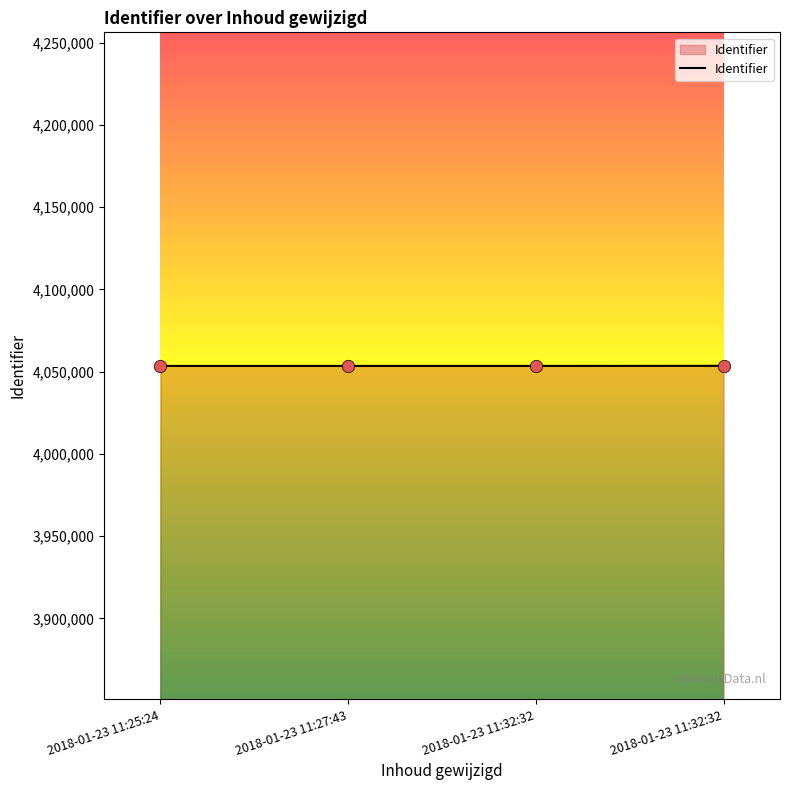

Count the number of data series in this chart.

1